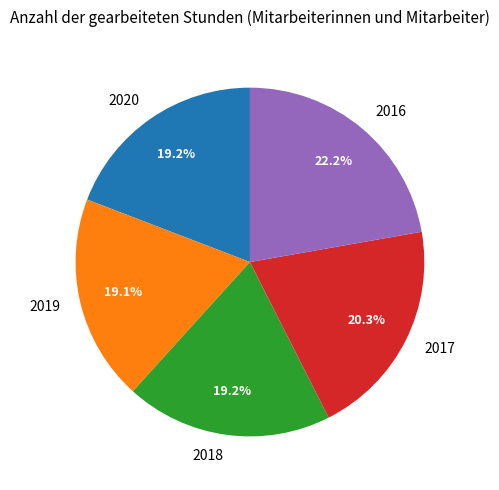

What is the largest slice in the pie chart?

2016